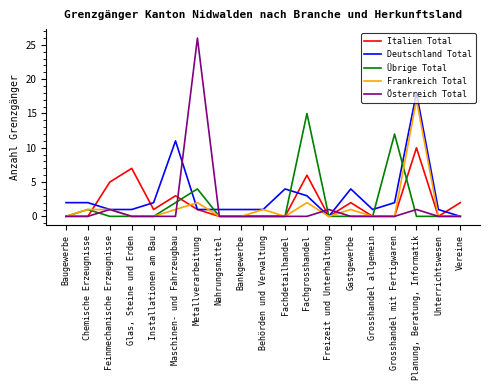

Reading left to right, list all the values displayed in this chart.

Italien Total: 0	0	5	7	1	3	1	0	0	0	0	6	0	2	0	0	10	0	2
Deutschland Total: 2	2	1	1	2	11	1	1	1	1	4	3	0	4	1	2	18	1	0
Übrige Total: 0	1	0	0	0	2	4	0	0	0	0	15	0	0	0	12	0	0	0
Frankreich Total: 0	1	1	0	0	1	2	0	0	1	0	2	0	1	0	0	17	0	0
Österreich Total: 0	0	1	0	0	0	26	0	0	0	0	0	1	0	0	0	1	0	0